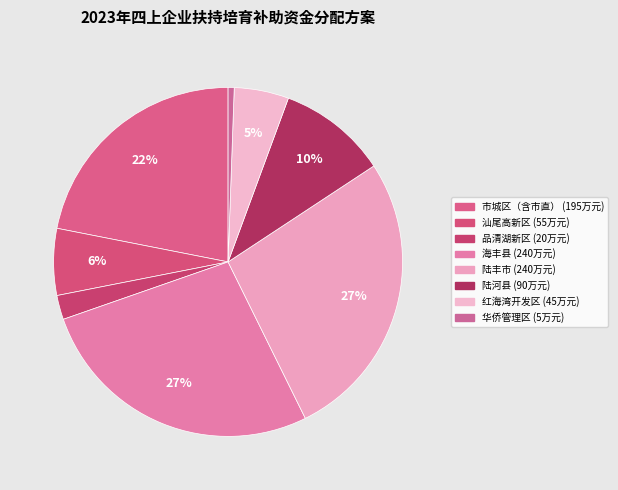

Does 汕尾高新区 account for over 50% of the chart?

No